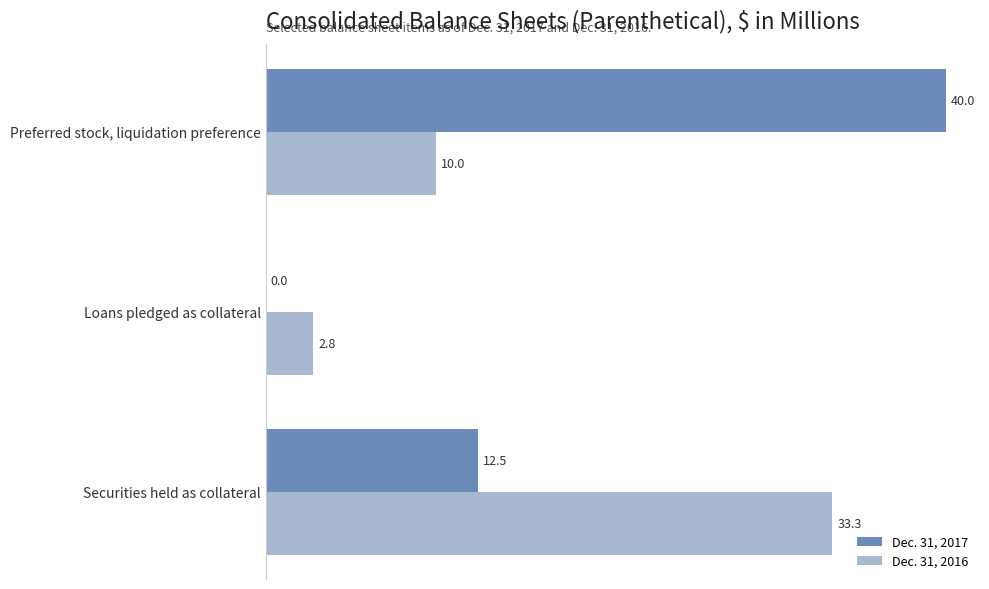

What is the sum of all Dec. 31, 2016 values?

46.1